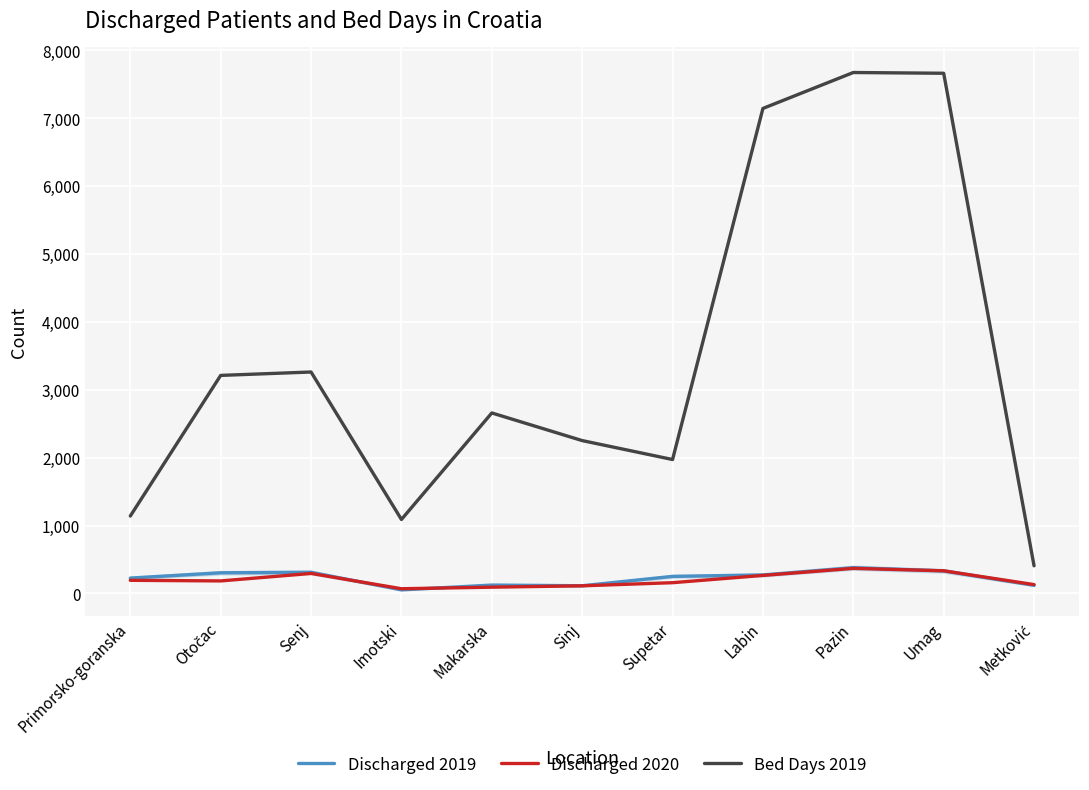

Does the chart have visible grid lines?

Yes